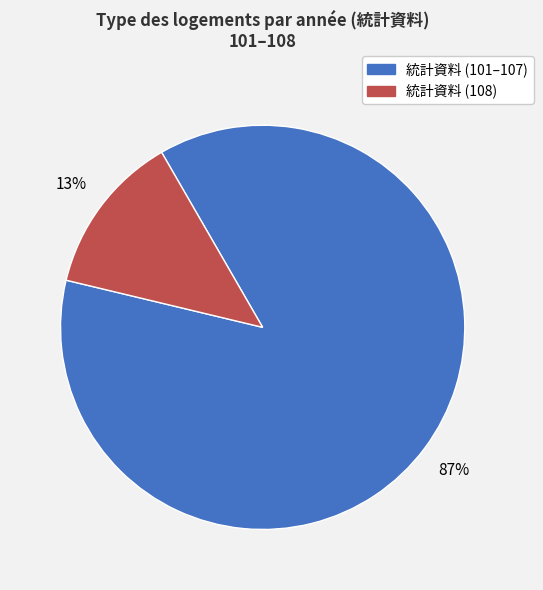

Is there a majority slice in this chart?

Yes